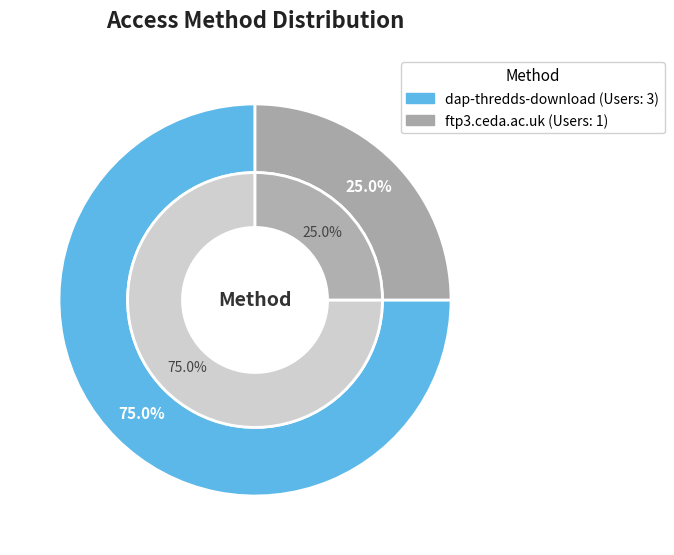

Count the number of slices in the pie.

2